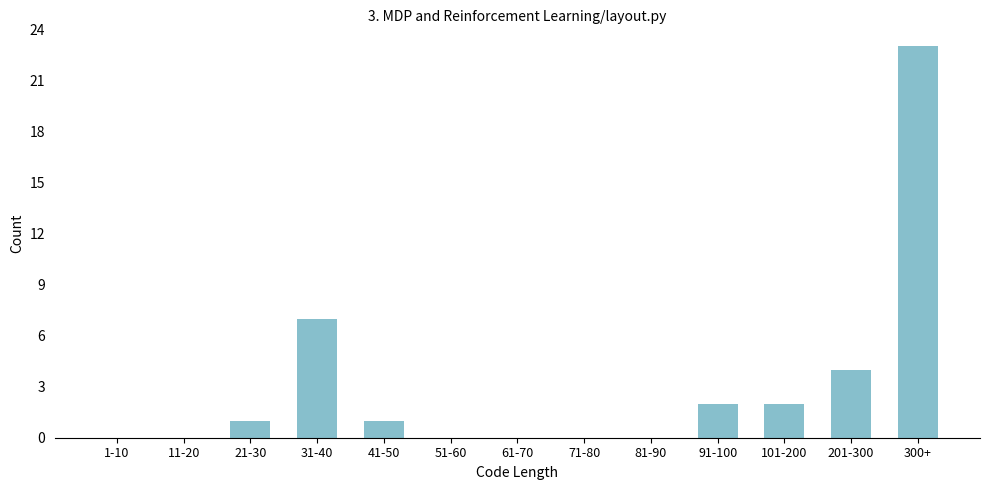

Reading left to right, transcribe all the data shown in this chart.

1-10=0	11-20=0	21-30=1	31-40=7	41-50=1	51-60=0	61-70=0	71-80=0	81-90=0	91-100=2	101-200=2	201-300=4	300+=23